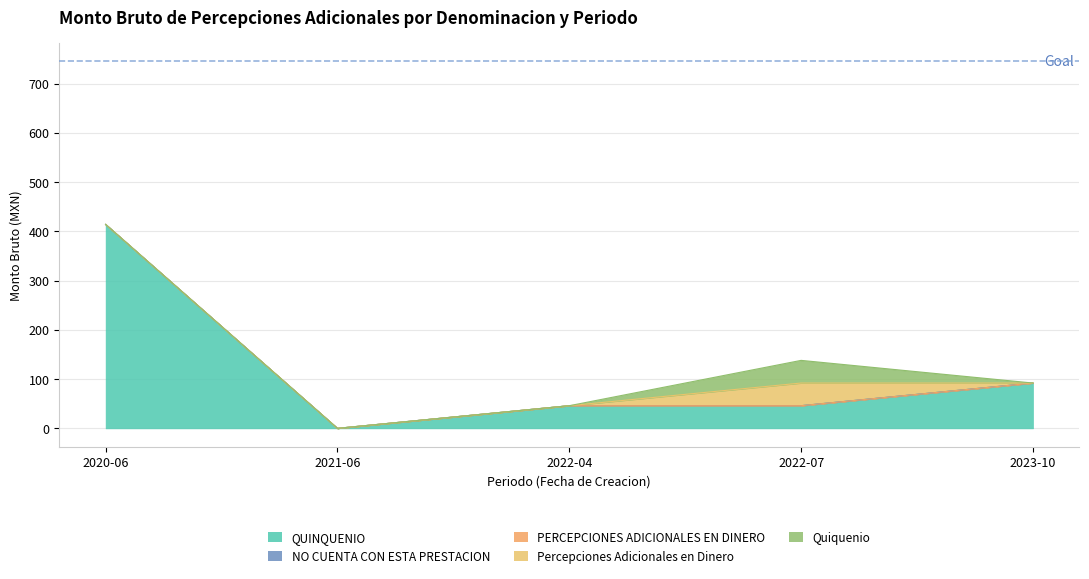

List the series in order of their peak value, lowest first.

NO CUENTA CON ESTA PRESTACION, PERCEPCIONES ADICIONALES EN DINERO, Percepciones Adicionales en Dinero, Quiquenio, QUINQUENIO